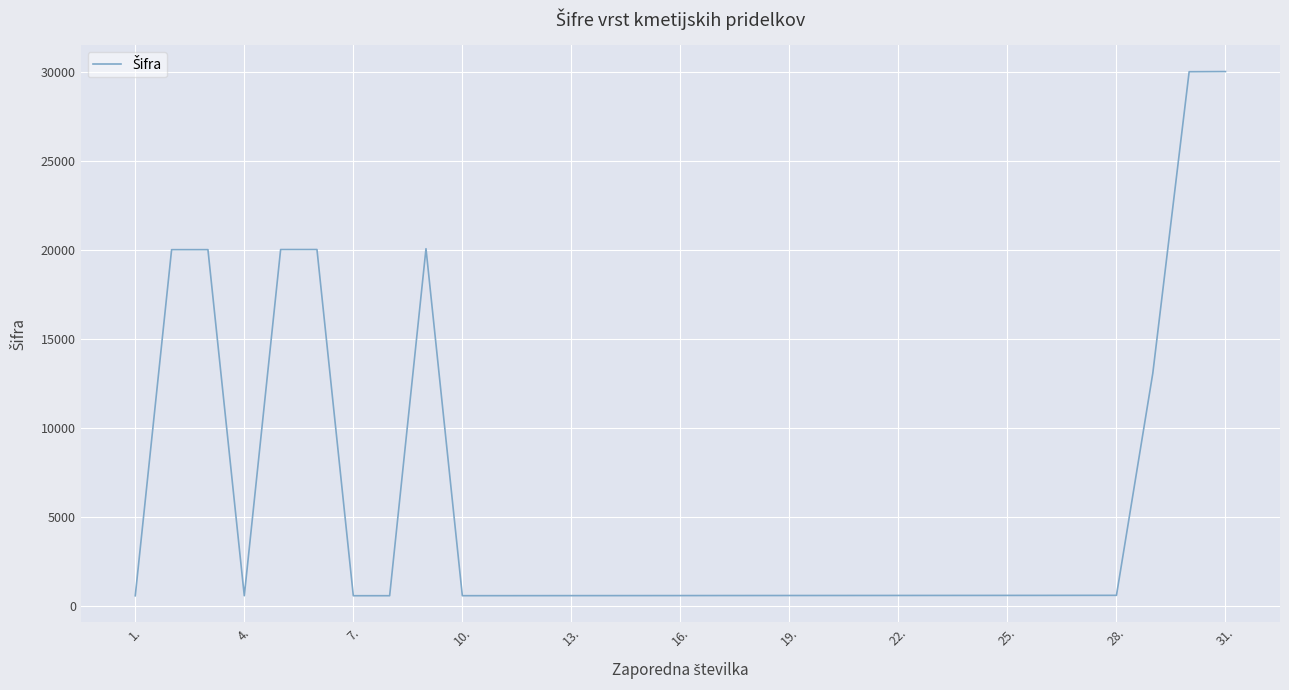

What is the difference between the maximum and minimum values?

29419